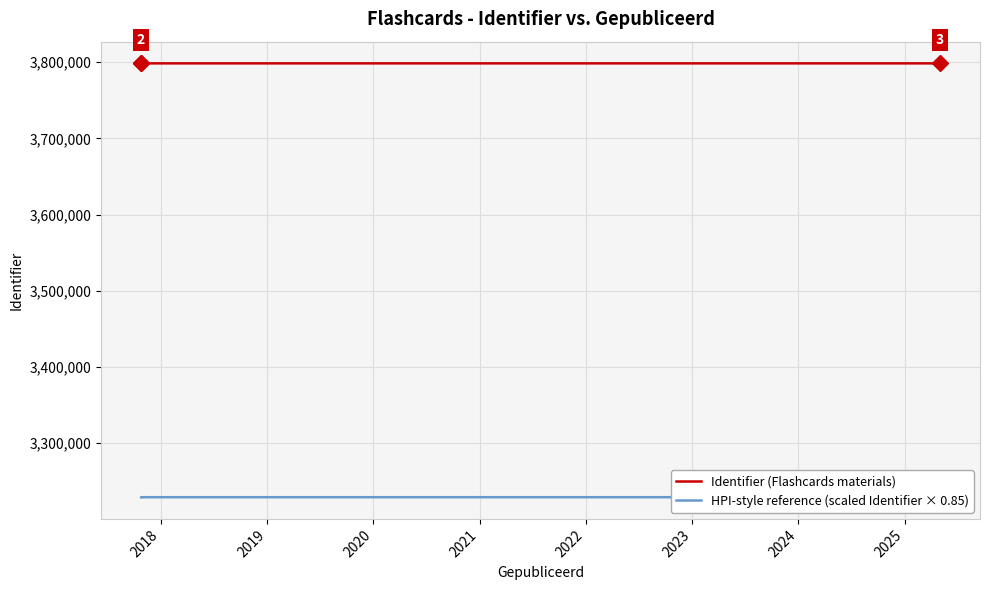

The value of Identifier (Flashcards materials) at 2019 is 5940887.8. True or false?

False